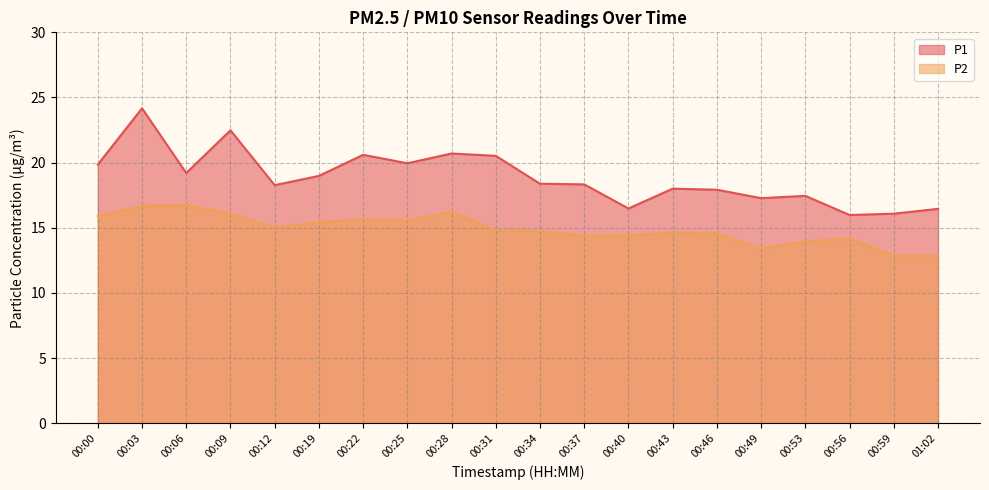

Which has a higher value, 00:43 or 00:37?

00:37